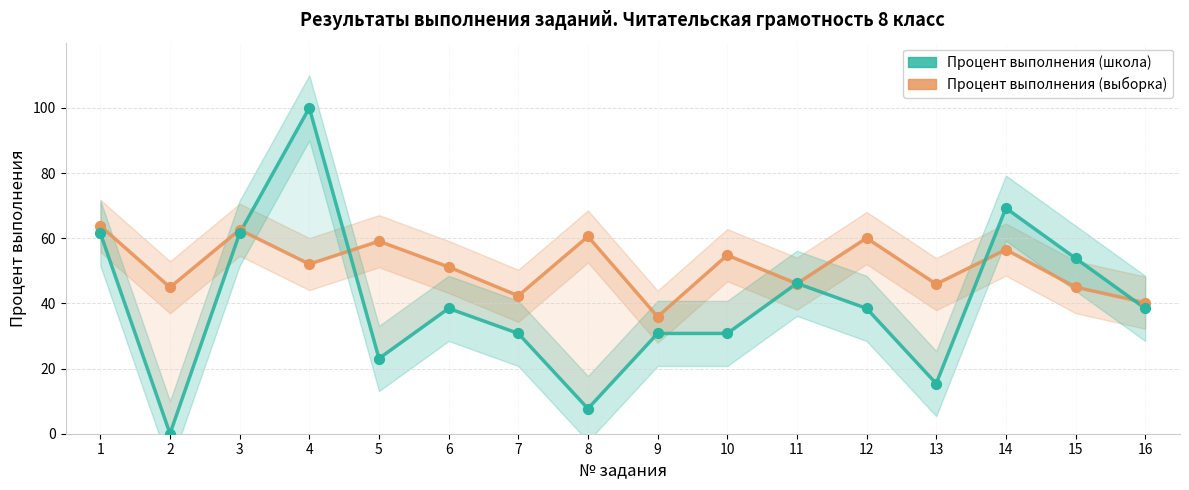

What is the total value across all series at 7?

73.1